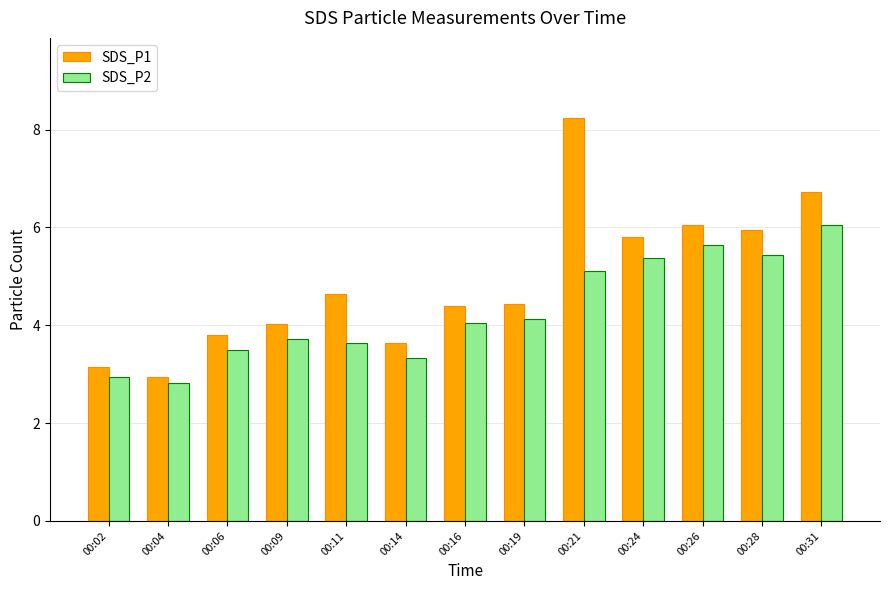

What is the difference between the maximum and minimum values in the SDS_P2 series?

3.2